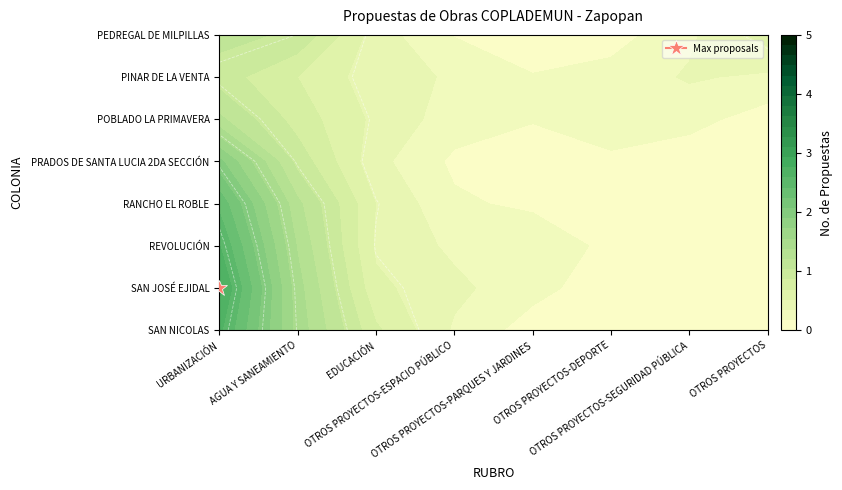

Which category has the lowest value in the OTROS PROYECTOS-ESPACIO PÚBLICO series?

RANCHO EL ROBLE